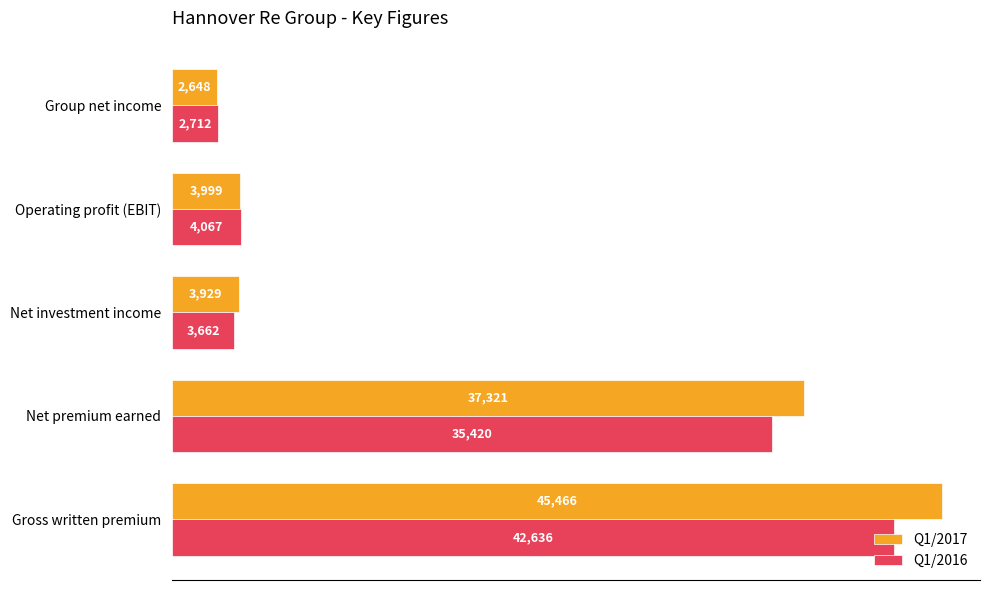

Rank the series by their maximum value, from lowest to highest.

Q1/2016, Q1/2017